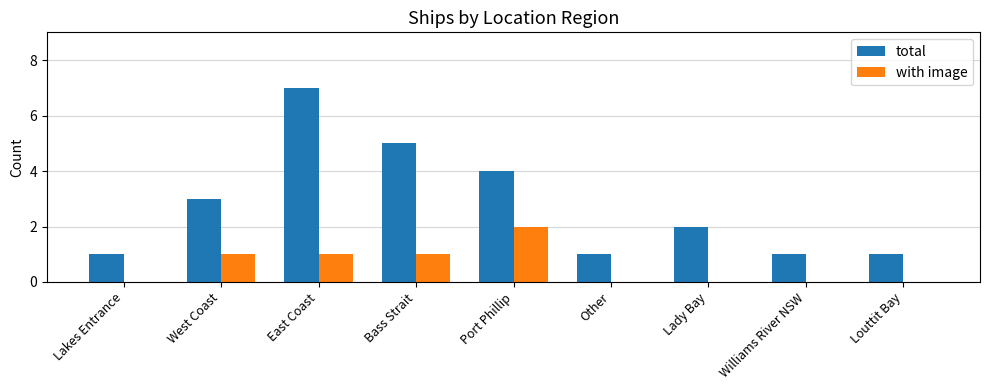

How many series are shown in this chart?

2